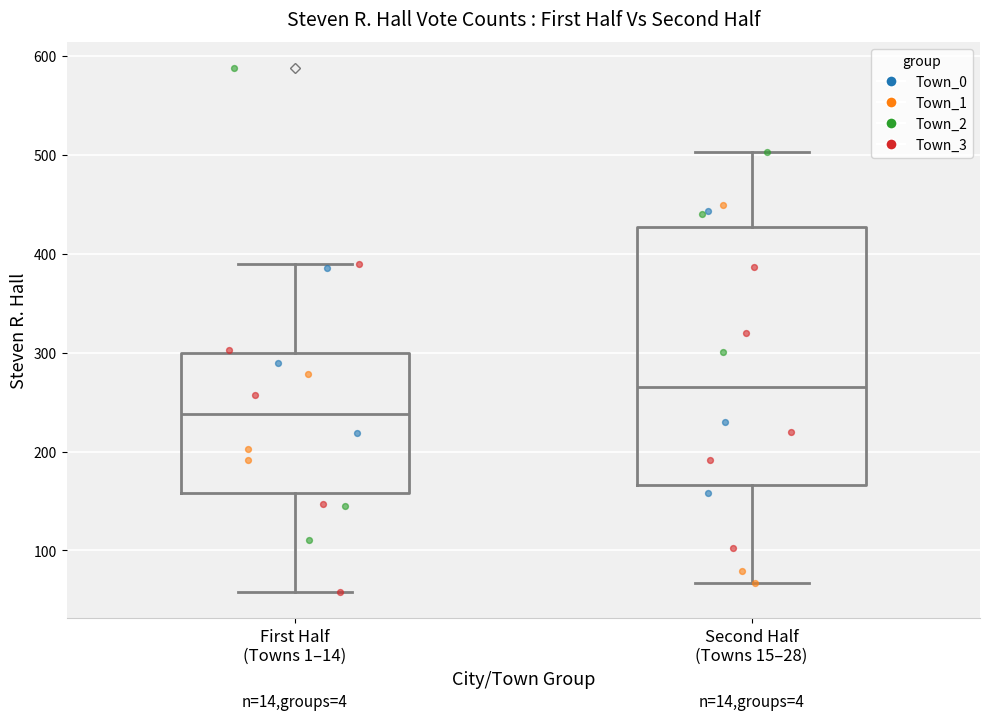

Which box has the highest median line?

Second Half (Towns 15–28)